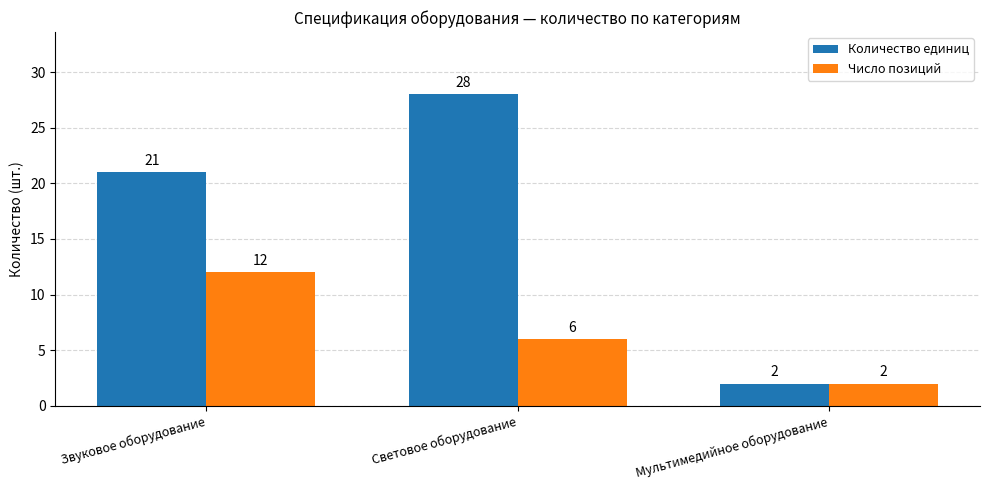

True or false: Количество единиц has a value of 21 at Звуковое оборудование.

True